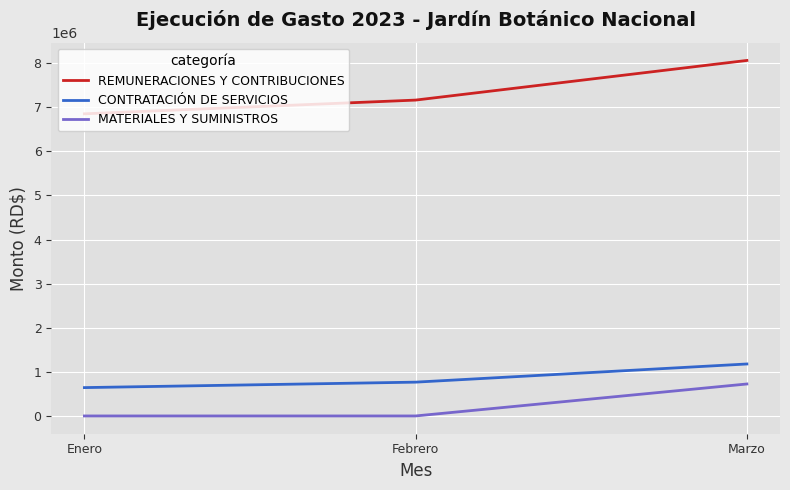

Rank the series by their maximum value, from highest to lowest.

REMUNERACIONES Y CONTRIBUCIONES, CONTRATACIÓN DE SERVICIOS, MATERIALES Y SUMINISTROS